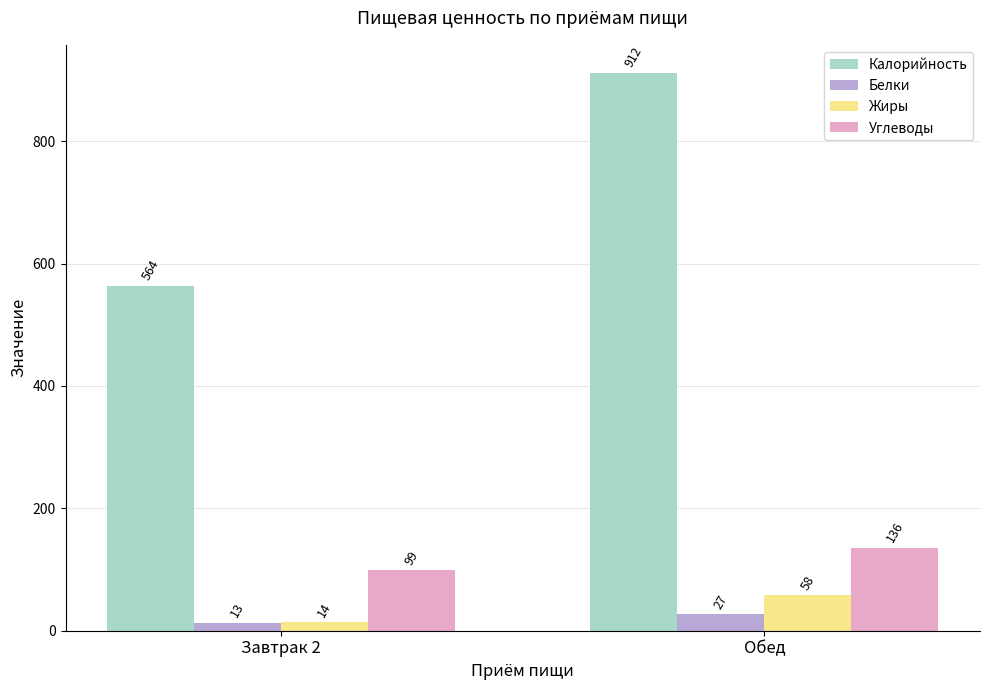

Which series has the largest total across all categories?

Калорийность